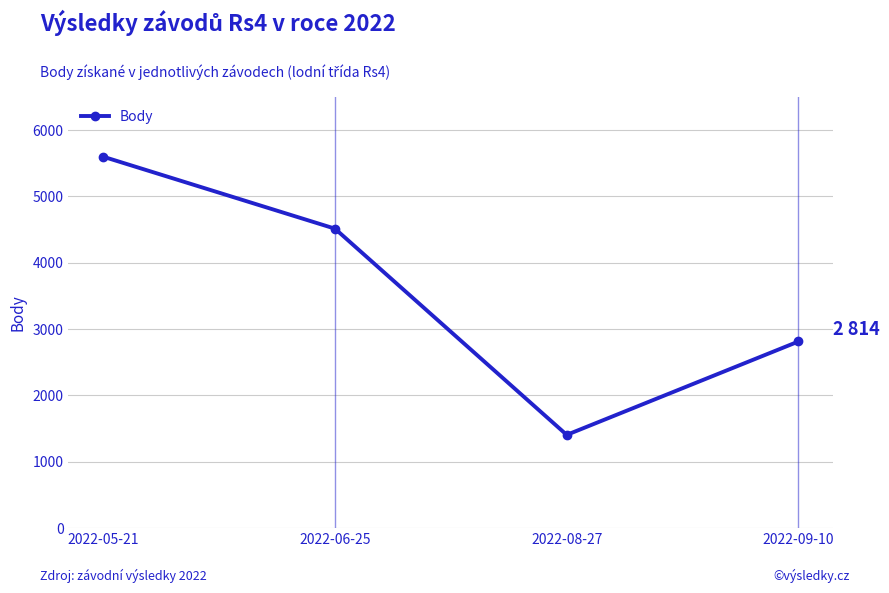

What is the change in value from 2022-05-21 to 2022-06-25?

-1085